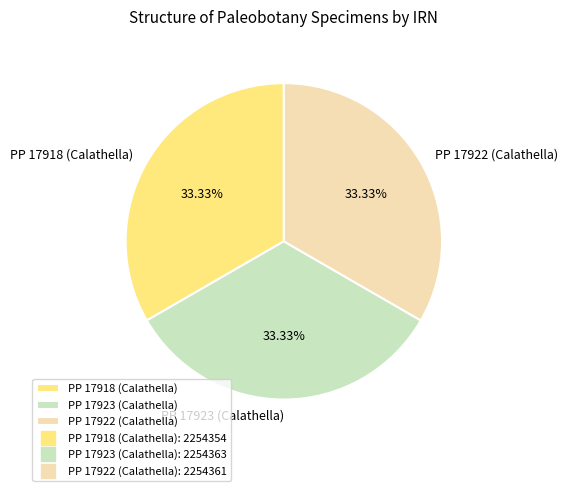

What percentage is the PP 17922 (Calathella) slice, to the nearest percent?

33%